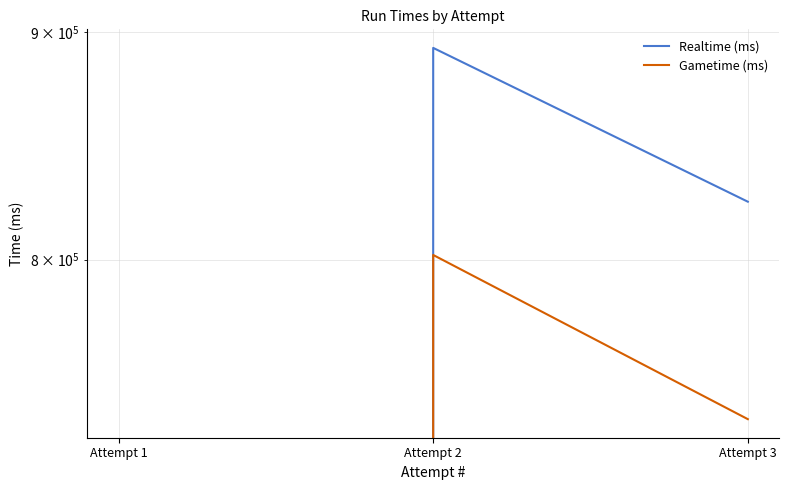

What is the sum of all Gametime (ms) values?

1538495